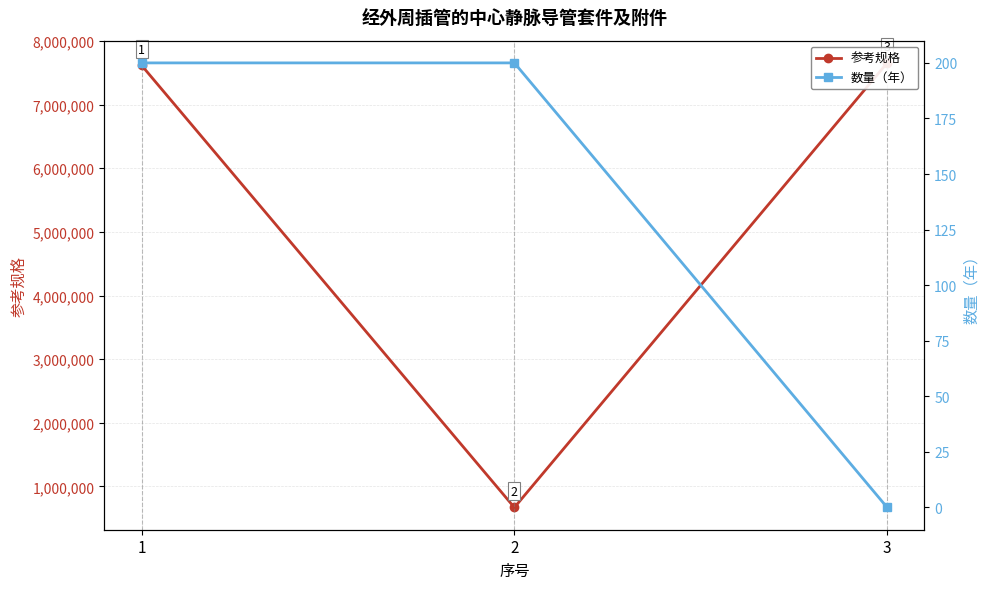

Reading right to left, what are all the values shown in this chart?

参考规格: 3=7655405	2=668945	1=7617405
数量（年）: 3=0	2=200	1=200